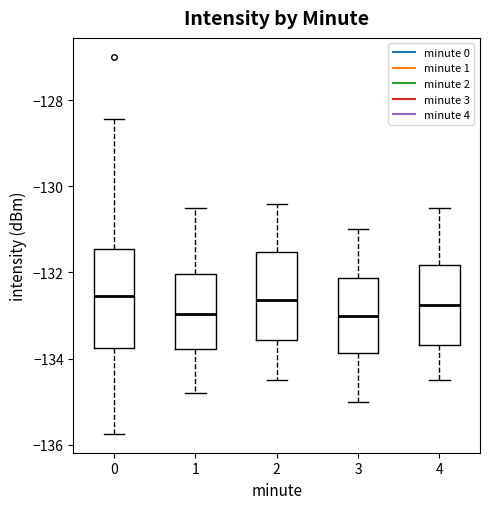

Reading left to right, transcribe this box plot: for each box, give where its median line is, the range the box spans, and where its two whiskers end, as read against the y-axis. The values are not printed on the chart, so give them approximately, as read against the axis.

0: median -132.6, box -133.8 to -131.4, whiskers -135.8 to -128.4
1: median -133.0, box -133.8 to -132.0, whiskers -134.8 to -130.4
2: median -132.6, box -133.6 to -131.6, whiskers -134.4 to -130.4
3: median -133.0, box -133.8 to -132.2, whiskers -135.0 to -131.0
4: median -132.8, box -133.6 to -131.8, whiskers -134.4 to -130.4